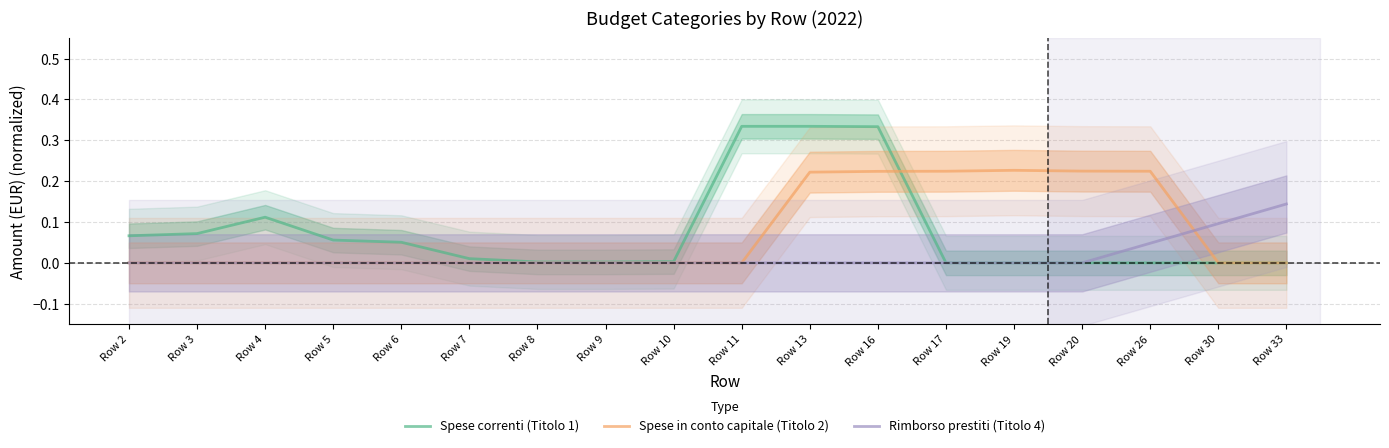

Reading right to left, what are all the values shown in this chart?

Spese correnti (Titolo 1): Row 33=0.0	Row 30=0.0	Row 26=0.0	Row 20=0.0	Row 19=0.0	Row 17=0.0	Row 16=0.3	Row 13=0.3	Row 11=0.3	Row 10=0.0	Row 9=0.0	Row 8=0.0	Row 7=0.0	Row 6=0.1	Row 5=0.1	Row 4=0.1	Row 3=0.1	Row 2=0.1
Spese in conto capitale (Titolo 2): Row 33=0.0	Row 30=0.0	Row 26=0.2	Row 20=0.2	Row 19=0.2	Row 17=0.2	Row 16=0.2	Row 13=0.2	Row 11=0.0	Row 10=0.0	Row 9=0.0	Row 8=0.0	Row 7=0.0	Row 6=0.0	Row 5=0.0	Row 4=0.0	Row 3=0.0	Row 2=0.0
Rimborso prestiti (Titolo 4): Row 33=0.1	Row 30=0.1	Row 26=0.0	Row 20=0.0	Row 19=0.0	Row 17=0.0	Row 16=0.0	Row 13=0.0	Row 11=0.0	Row 10=0.0	Row 9=0.0	Row 8=0.0	Row 7=0.0	Row 6=0.0	Row 5=0.0	Row 4=0.0	Row 3=0.0	Row 2=0.0